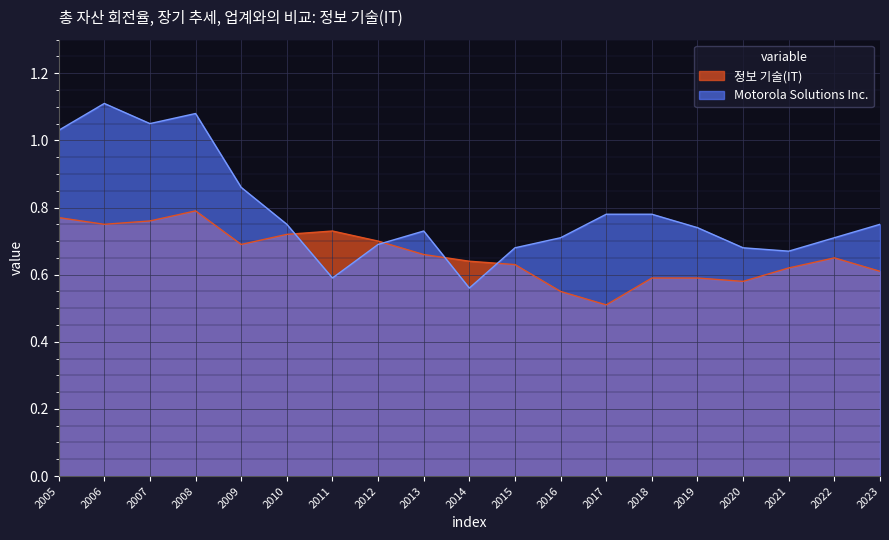

True or false: 정보 기술(IT) has a value of 0.6 at 2015.

True